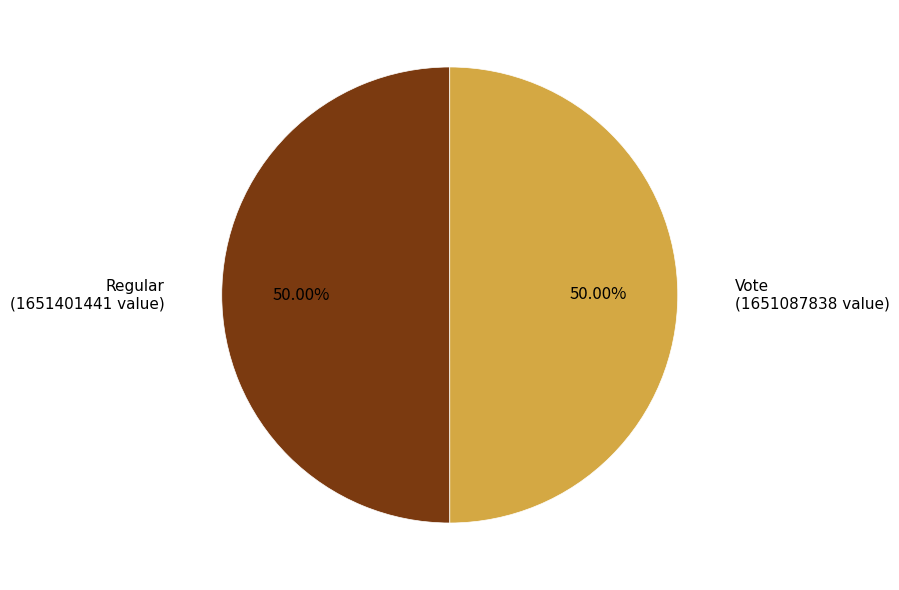

Combined, do Regular and Vote account for over 50%?

Yes